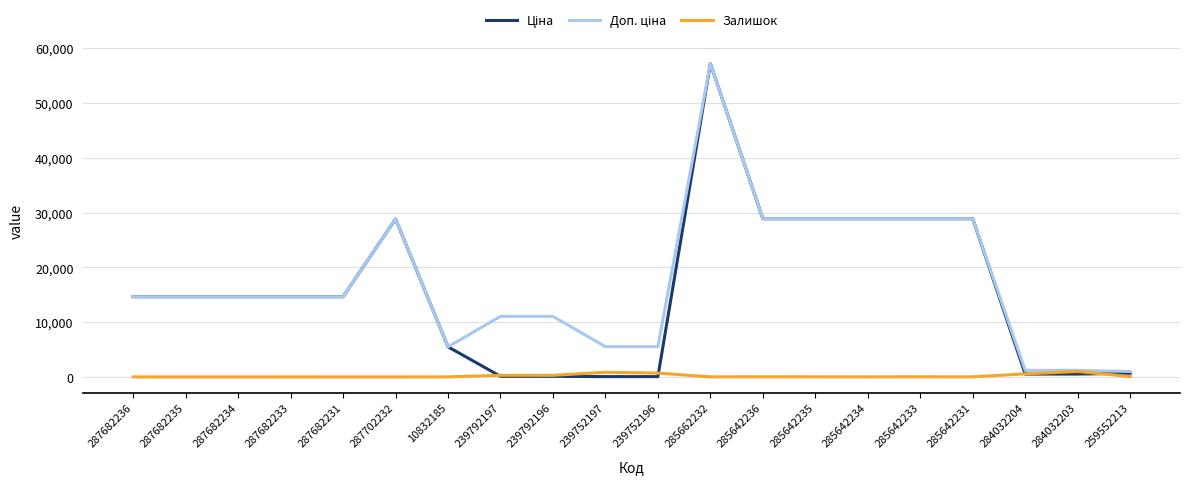

How many lines are shown in the chart?

3